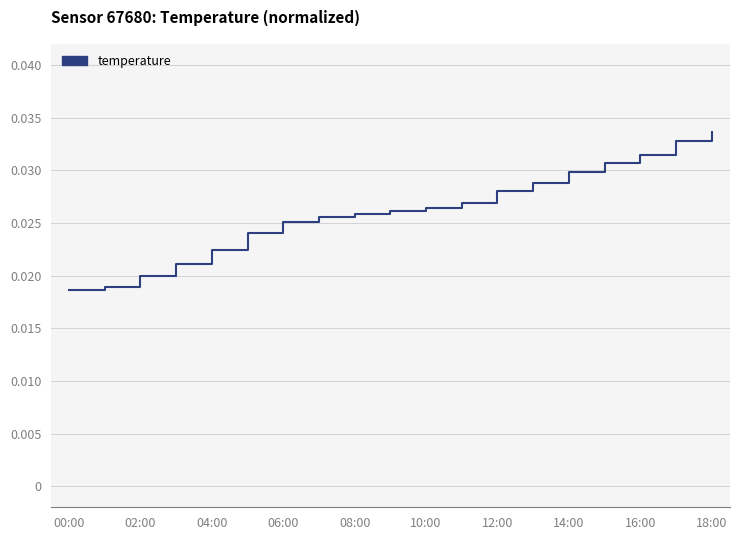

Which has a higher value, 06:00 or 04:00?

06:00